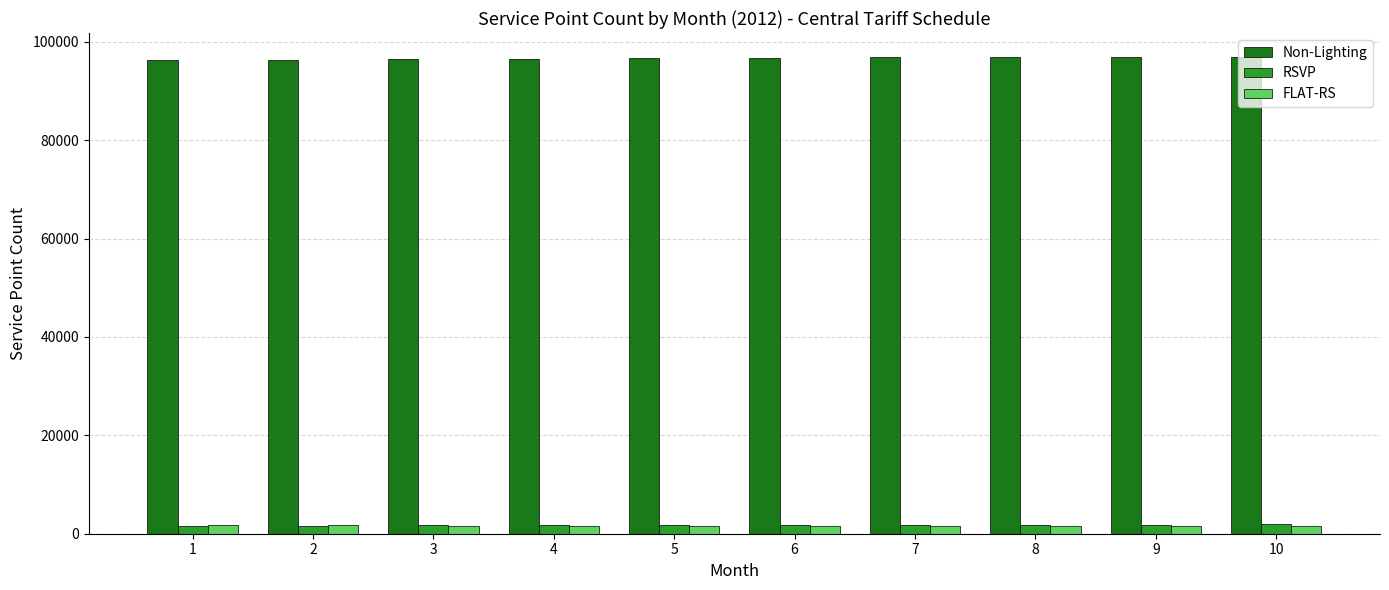

How many bars are there in total?

30